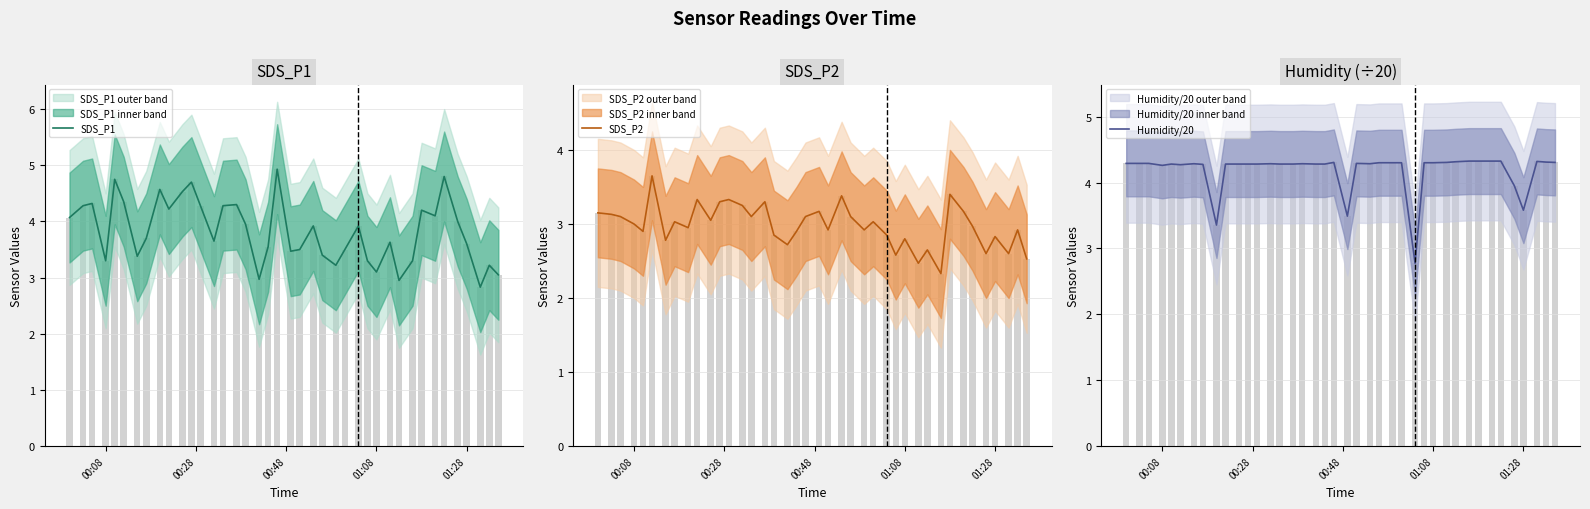

Are the bars grouped side by side (vs. stacked)?

Yes